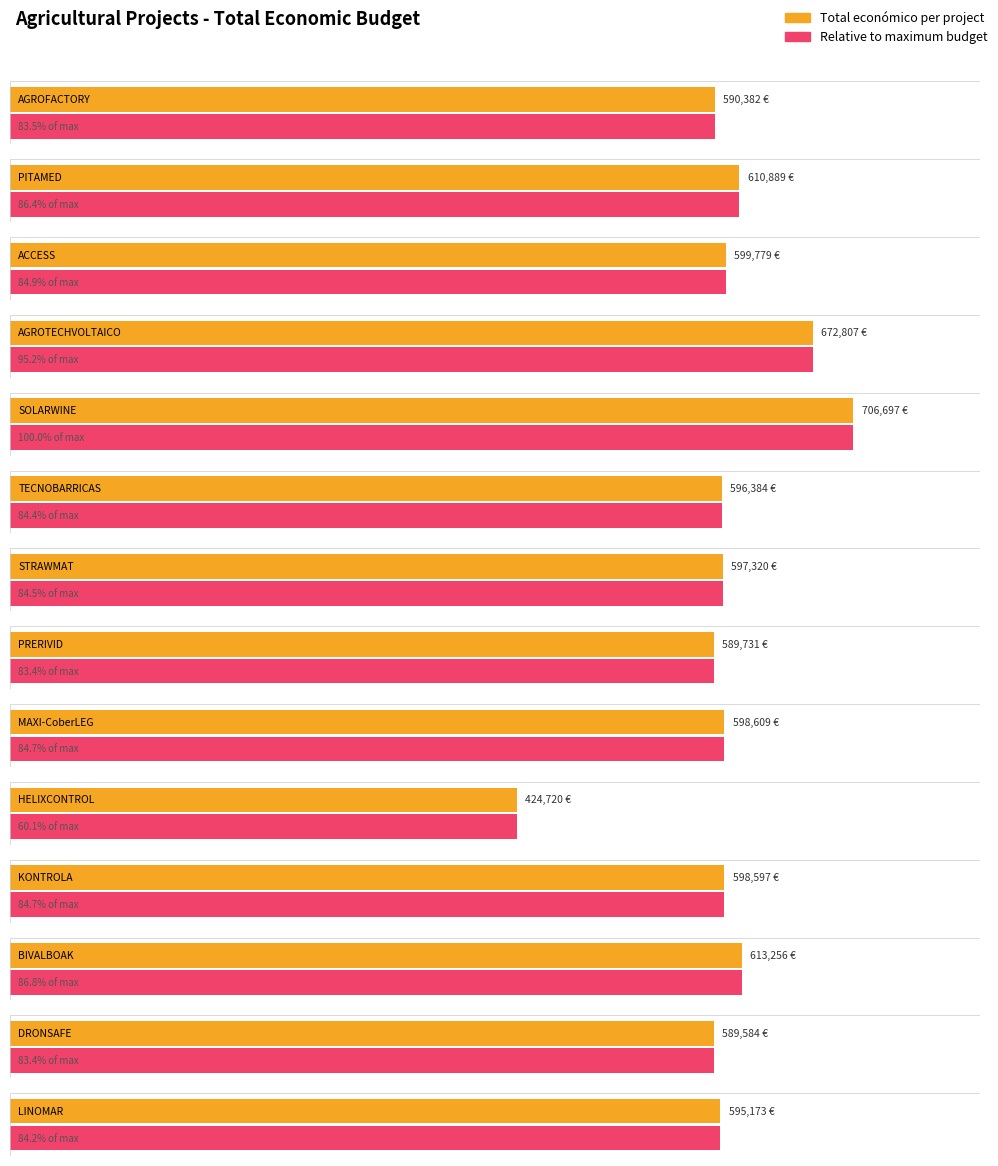

What is the ratio of the value at HELIXCONTROL to the value at AGROFACTORY?

0.7